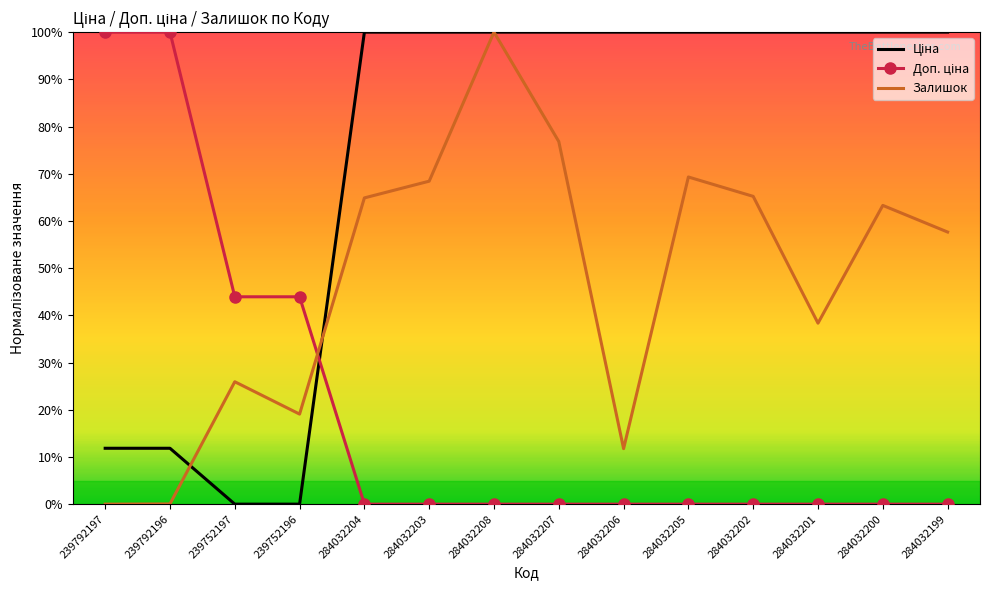

What is the difference between the second highest and minimum values in the Залишок series?

76.8